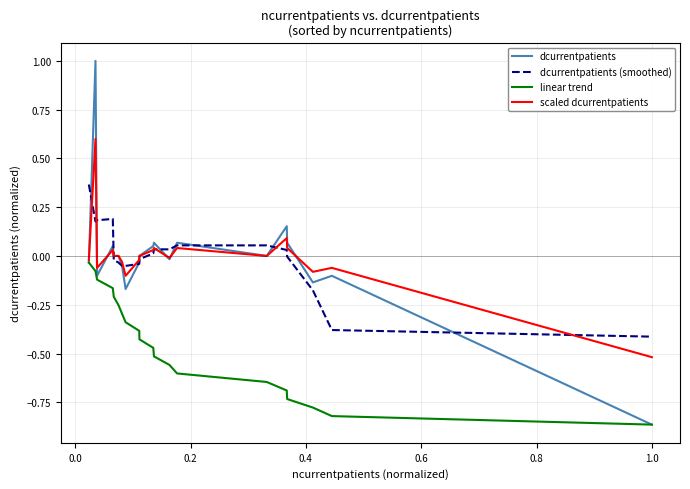

Count the number of categories in the chart.

20